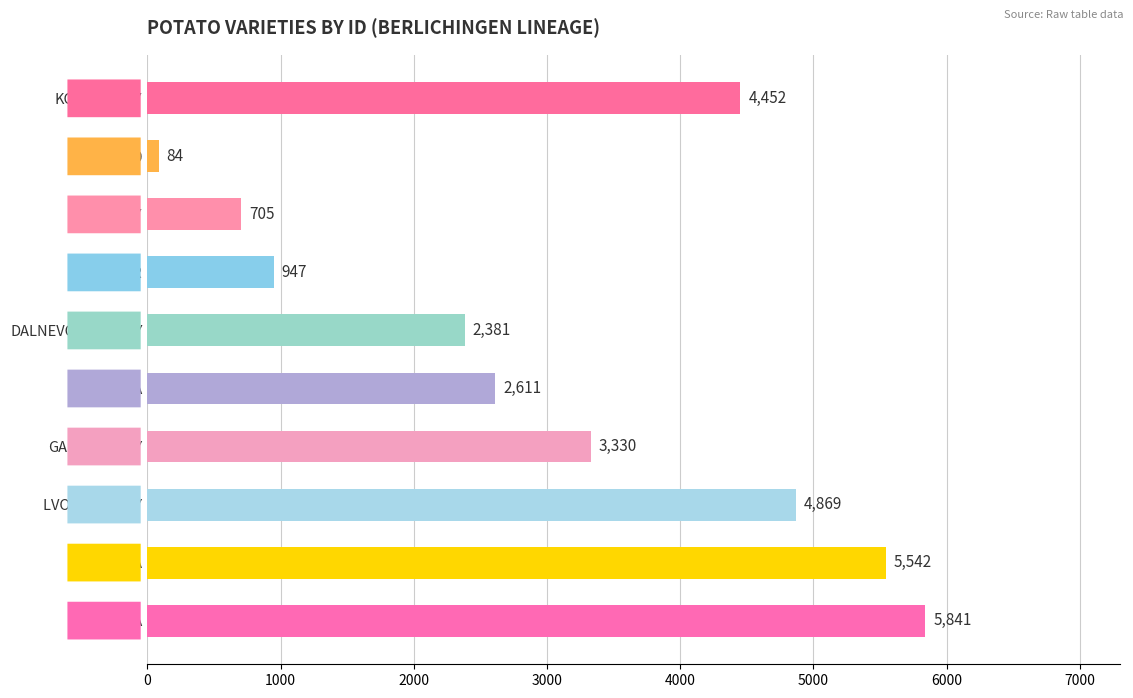

Reading bottom to top, list all the values displayed in this chart.

5841	5542	4869	3330	2611	2381	947	705	84	4452